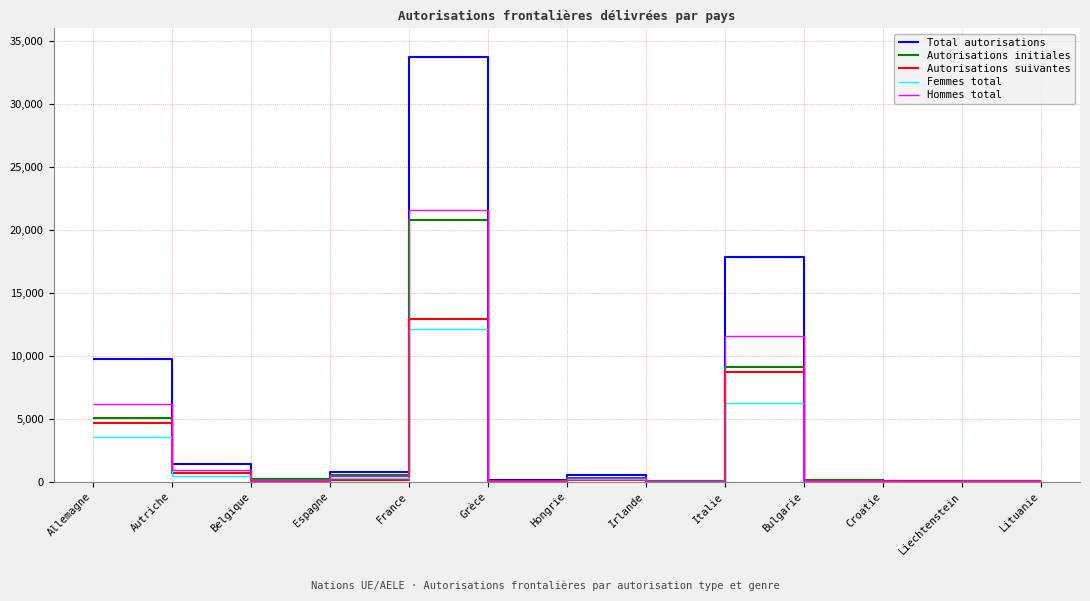

What is the difference between the highest and lowest values at Italie?

11547